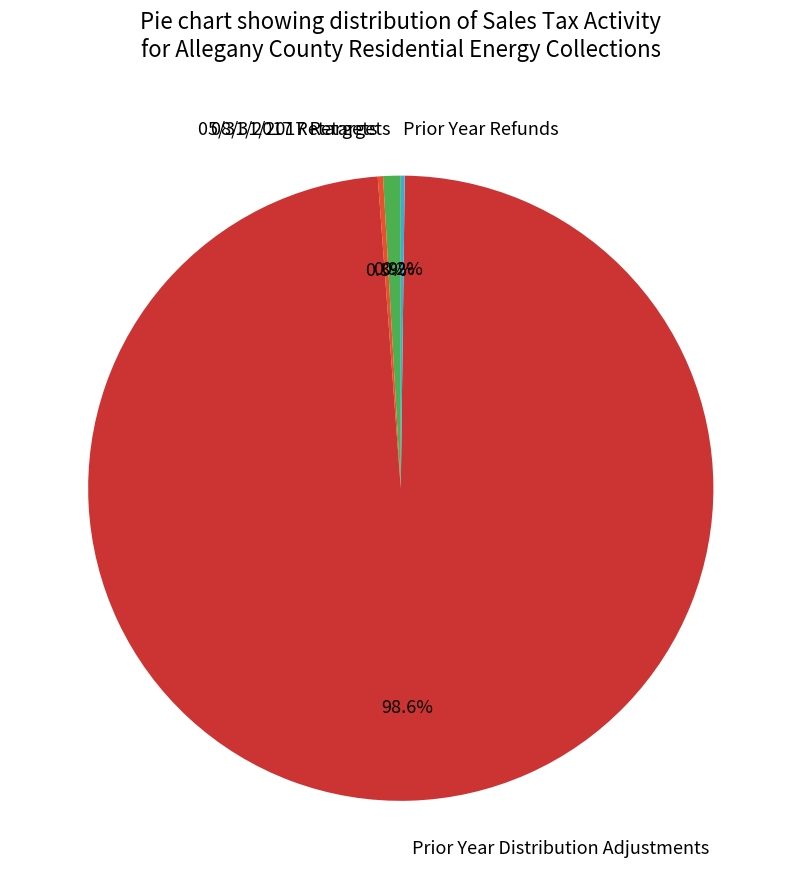

How much of the chart is everything except Prior Year Distribution Adjustments?

1.4%